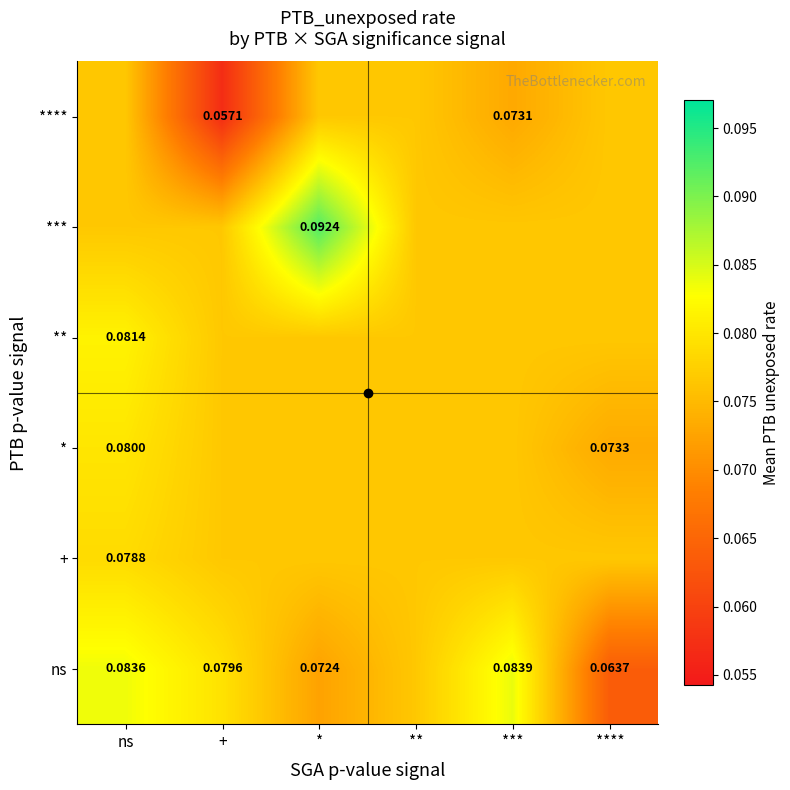

True or false: *** has a value of 0.1 at ***.

False